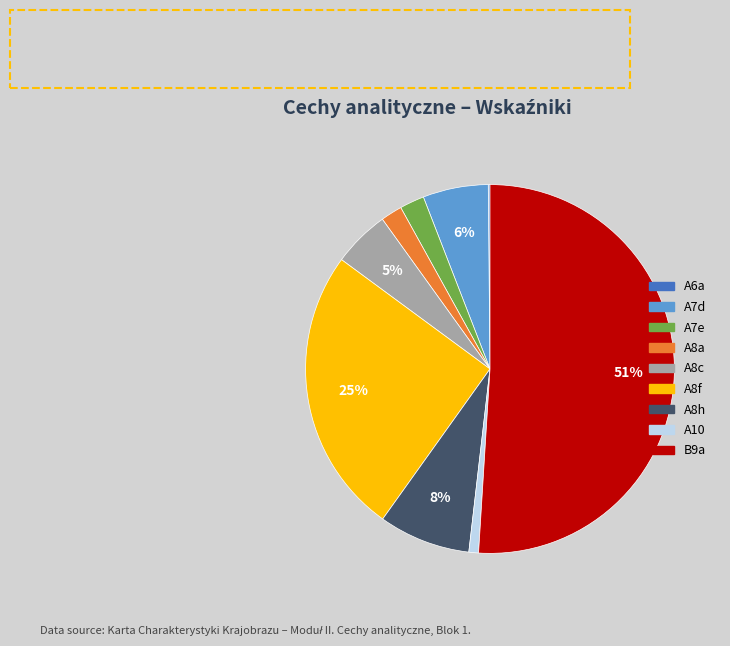

Which slice represents more than half of the pie?

B9a